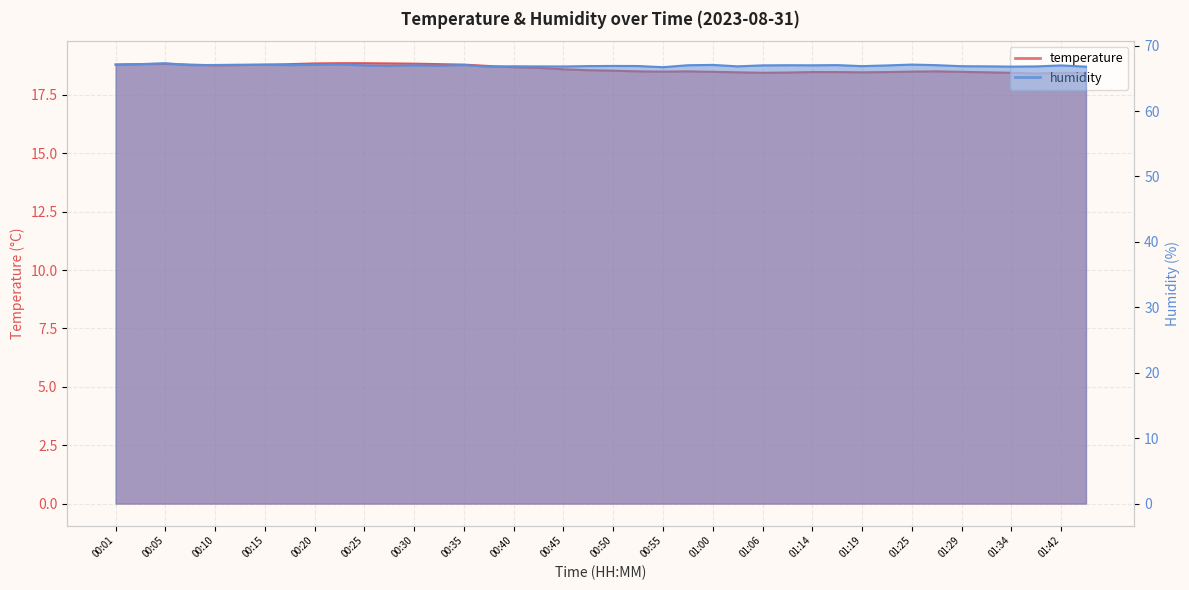

How many interior local valleys does the humidity series have?

11